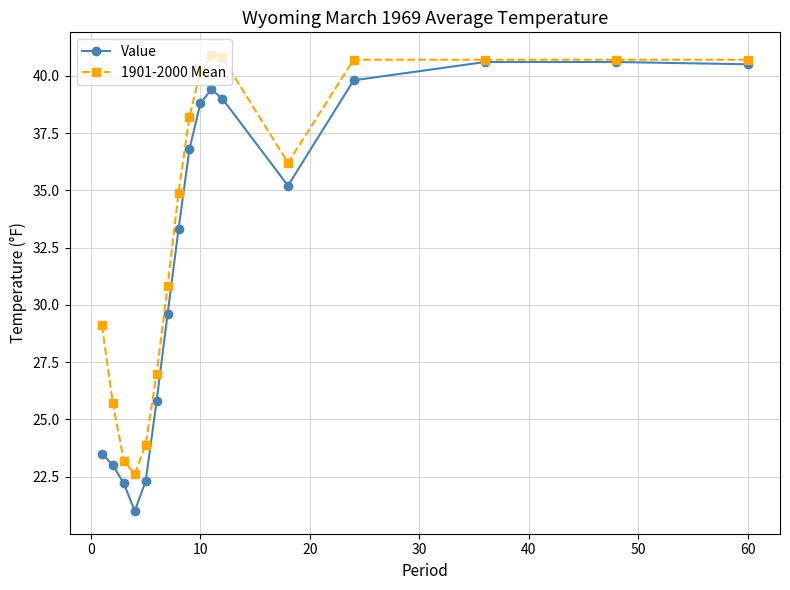

What is the maximum value for Value?

40.6